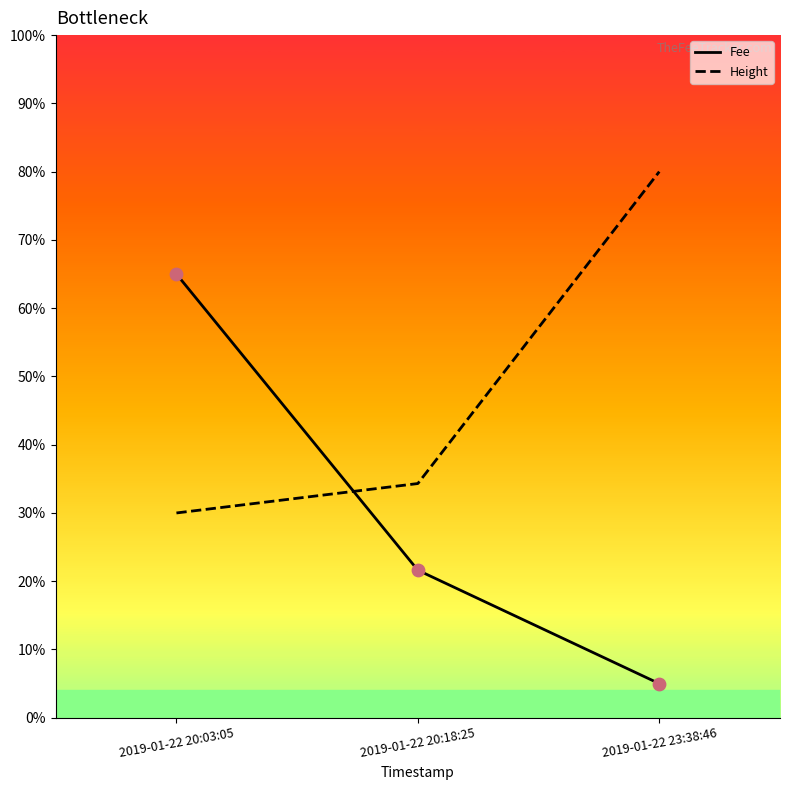

What are all the series names shown in the legend?

Fee, Height